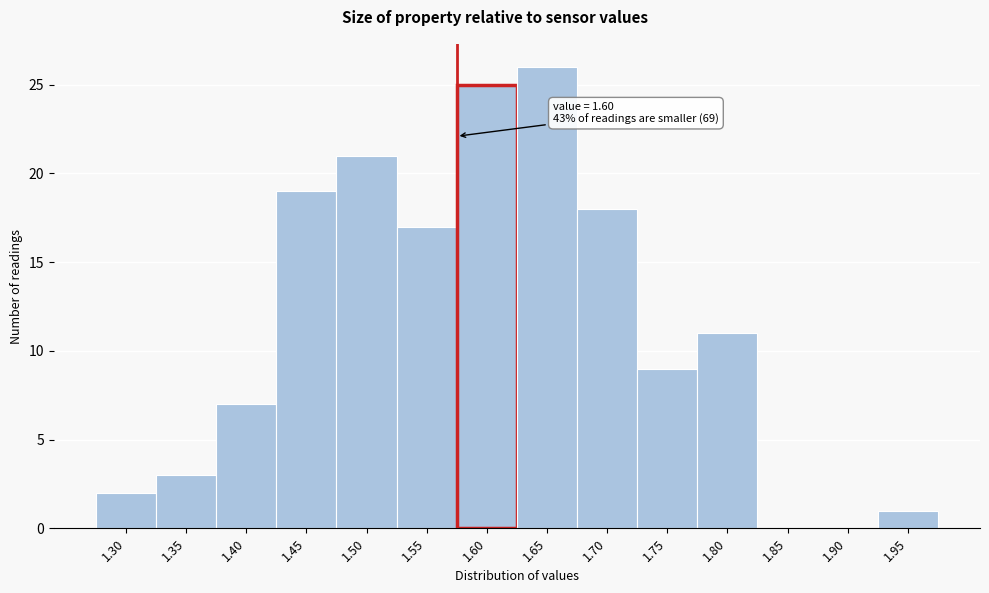

Reading left to right, what are all the values shown in this chart?

1.30=2	1.35=3	1.40=7	1.45=19	1.50=21	1.55=17	1.60=25	1.65=26	1.70=18	1.75=9	1.80=11	1.85=0	1.90=0	1.95=1